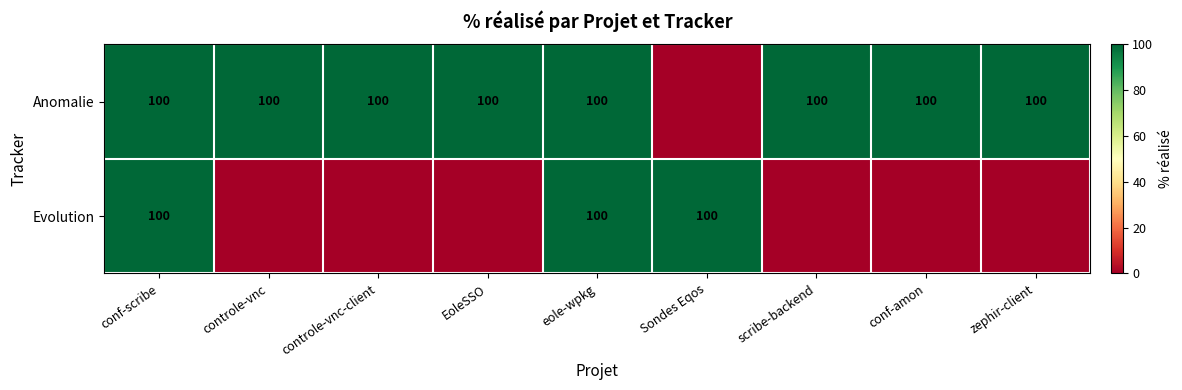

The Anomalie series shows 27 at conf-amon. True or false?

False